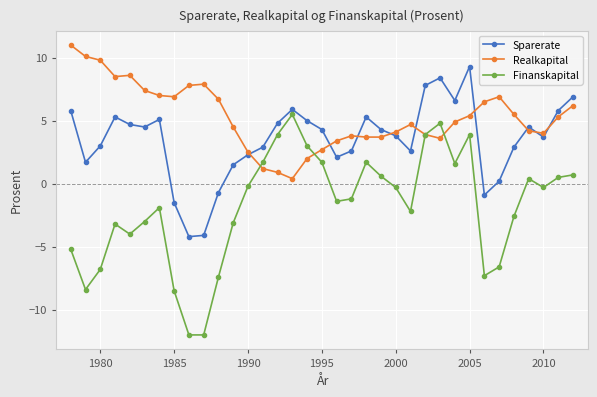

Count the number of categories in the chart.

35